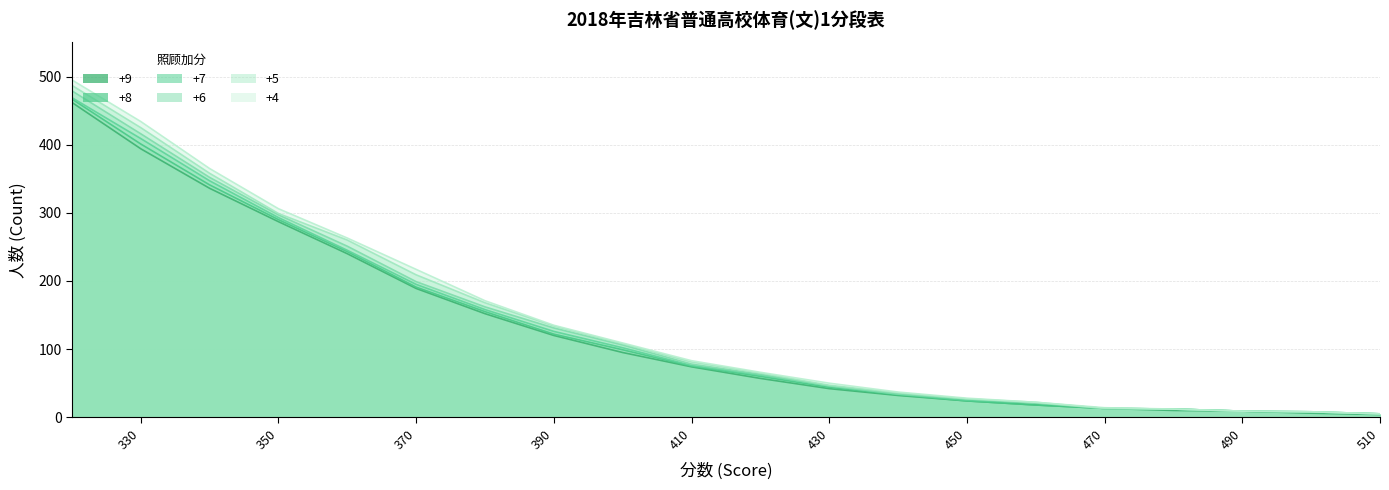

What is the minimum value for +9?

4